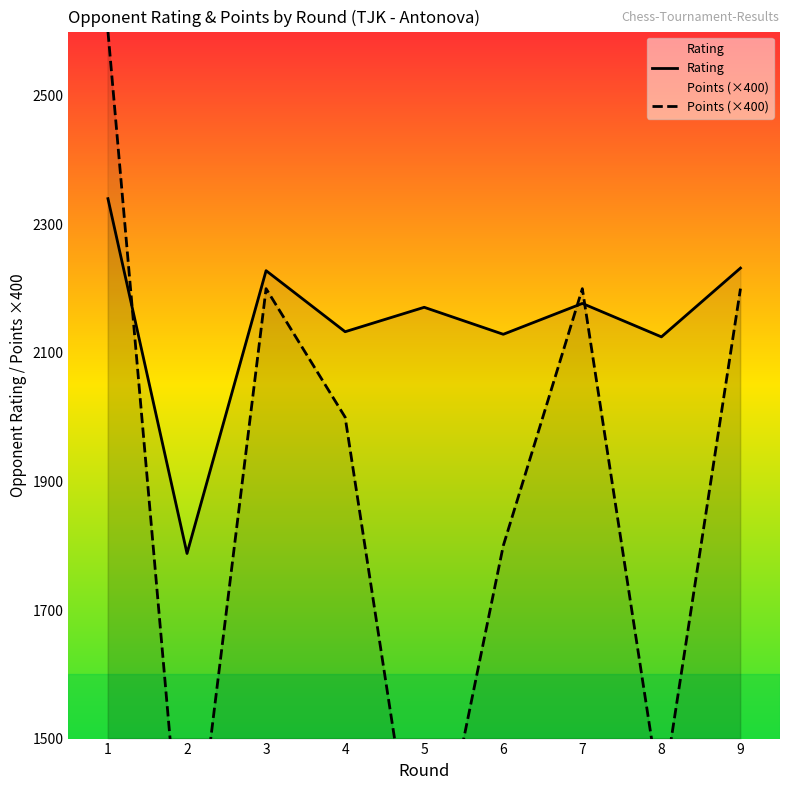

How many interior local peaks does the Points (×400) series have?

2